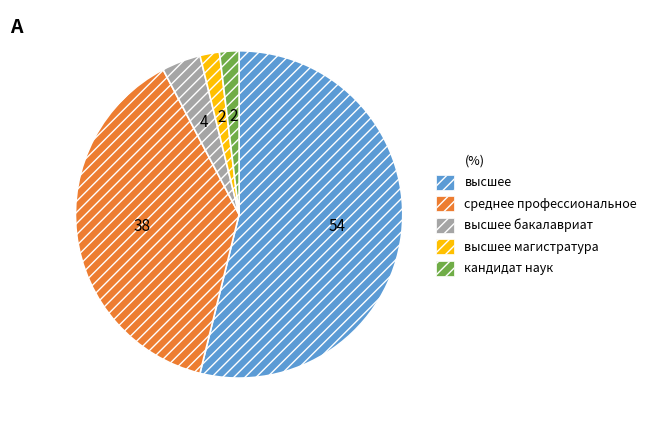

Does any single category account for the majority?

Yes